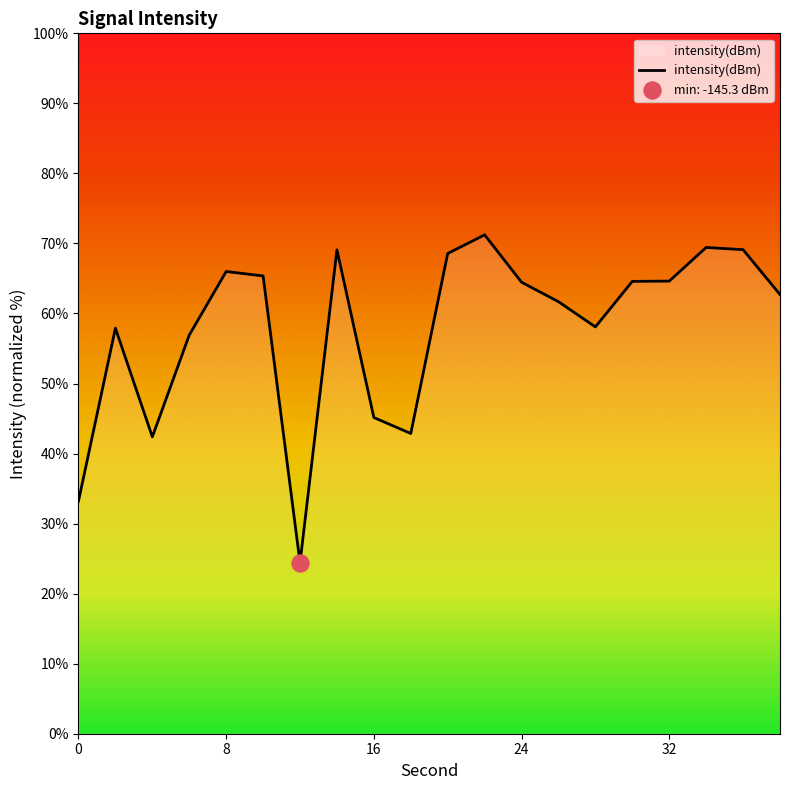

What is the smallest value displayed?

24.4